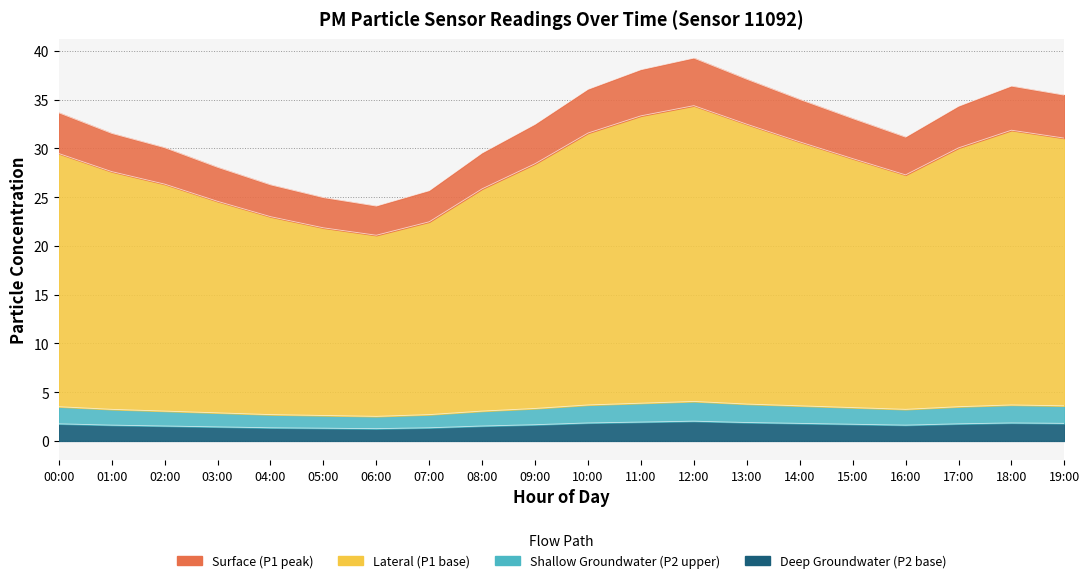

At which category does P2 reach its first local valley?

06:00